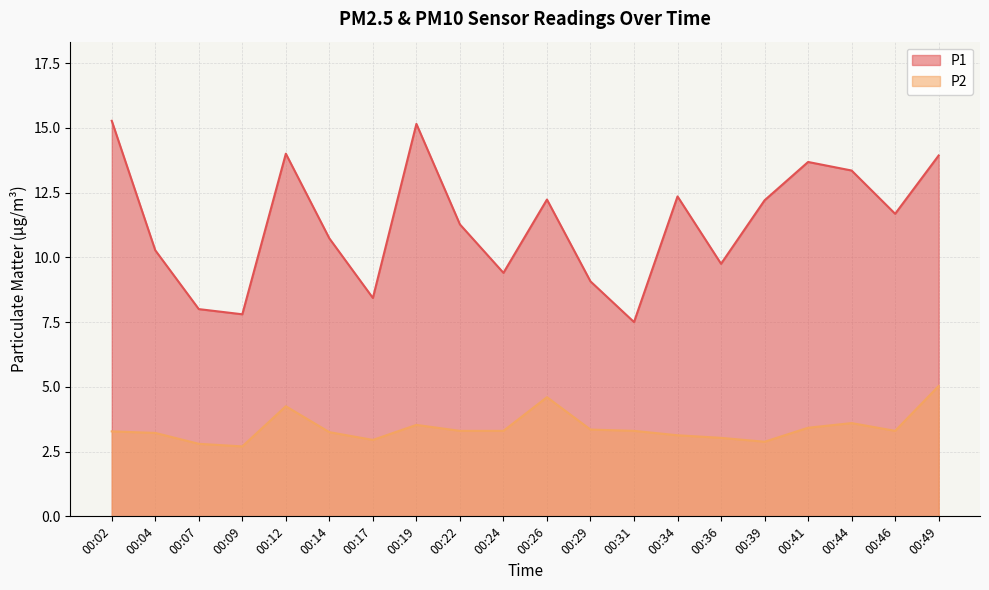

The value of P2 at 00:39 is 5.2. True or false?

False